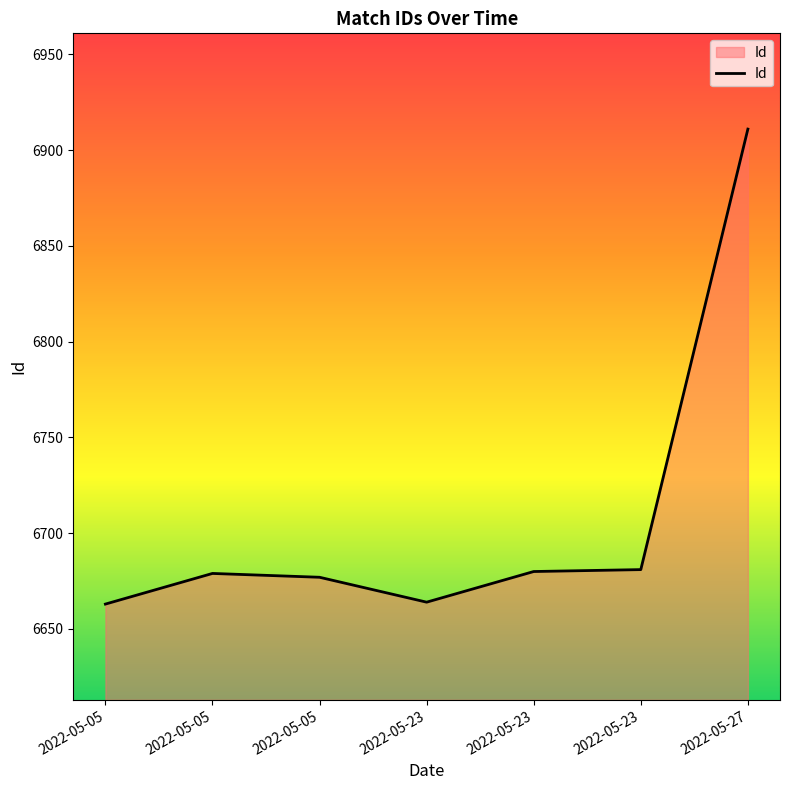

Reading right to left, list all the values displayed in this chart.

2022-05-27=6911	2022-05-23=6681	2022-05-23=6680	2022-05-23=6664	2022-05-05=6677	2022-05-05=6679	2022-05-05=6663